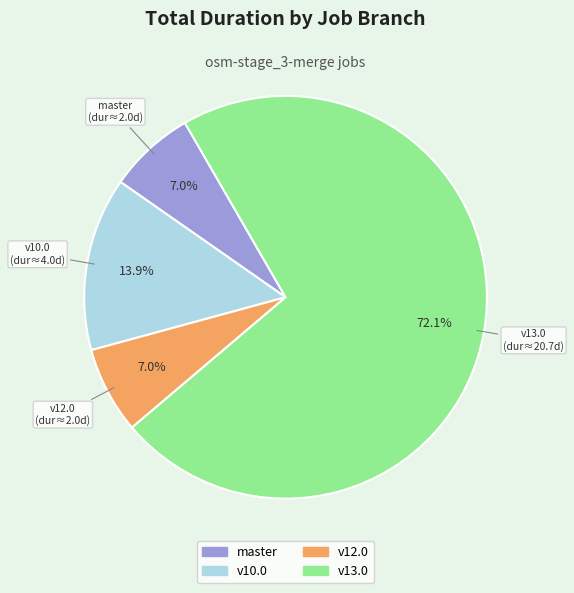

Is there a majority slice in this chart?

Yes